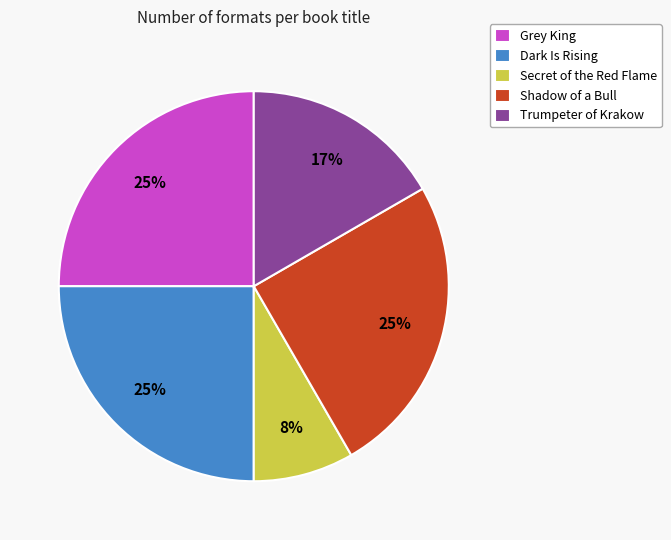

To the nearest percent, what is the average slice percentage?

20%